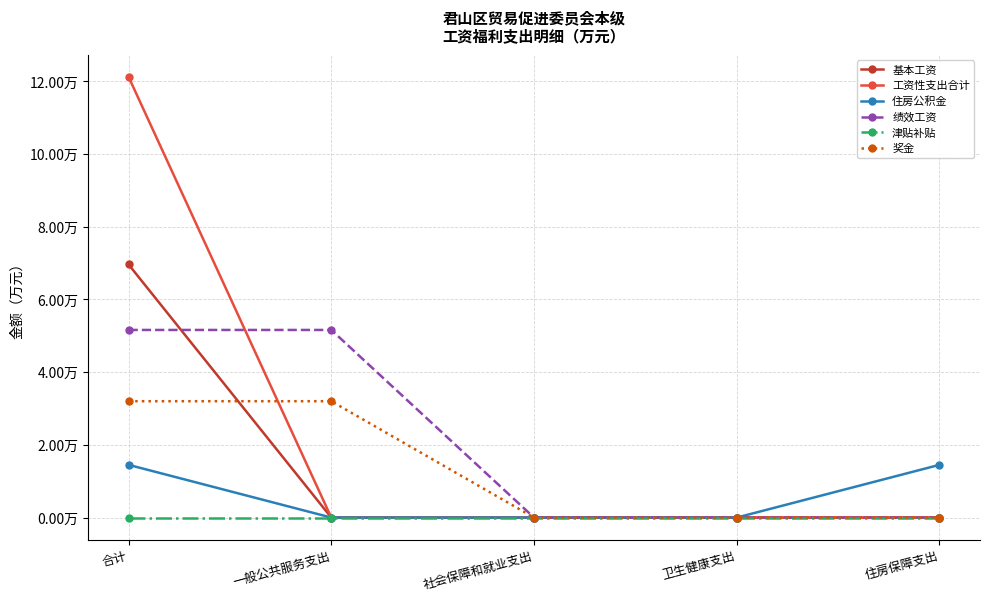

What value does the 绩效工资 series have at 合计?

5.2